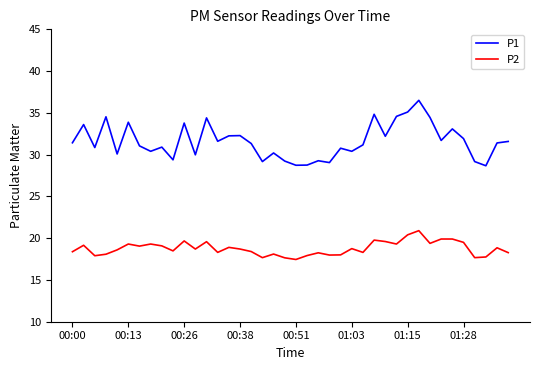

Which series has the largest total across all categories?

P1